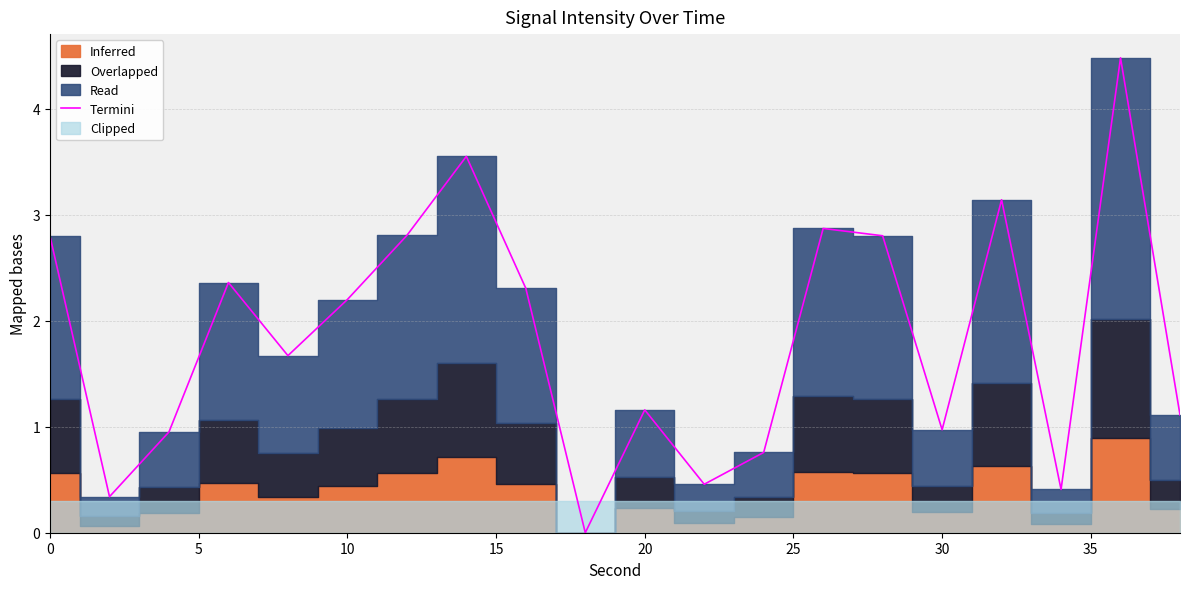

How many lines are shown in the chart?

1